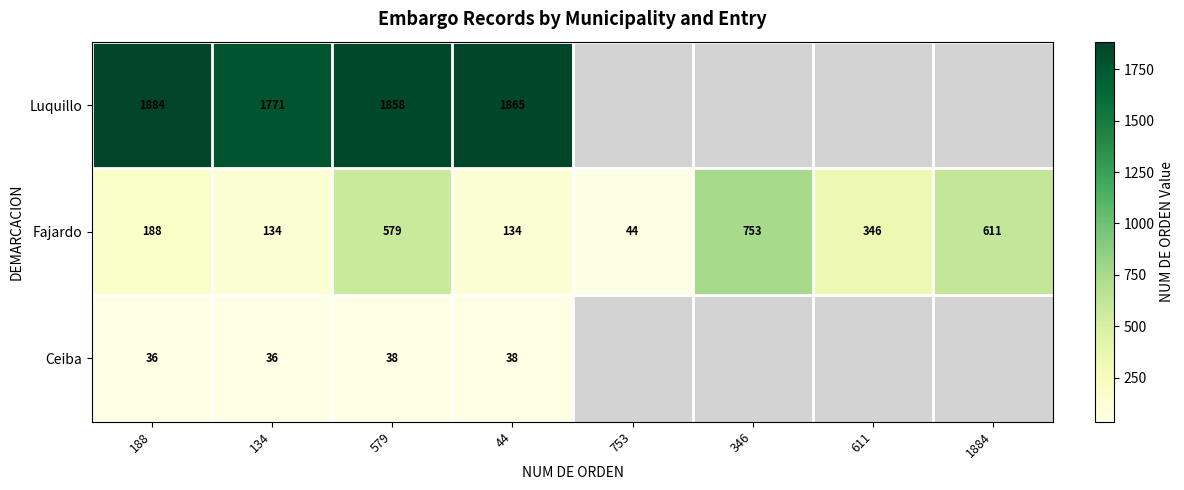

Rank the series at 188 from lowest to highest value.

Ceiba, Fajardo, Luquillo